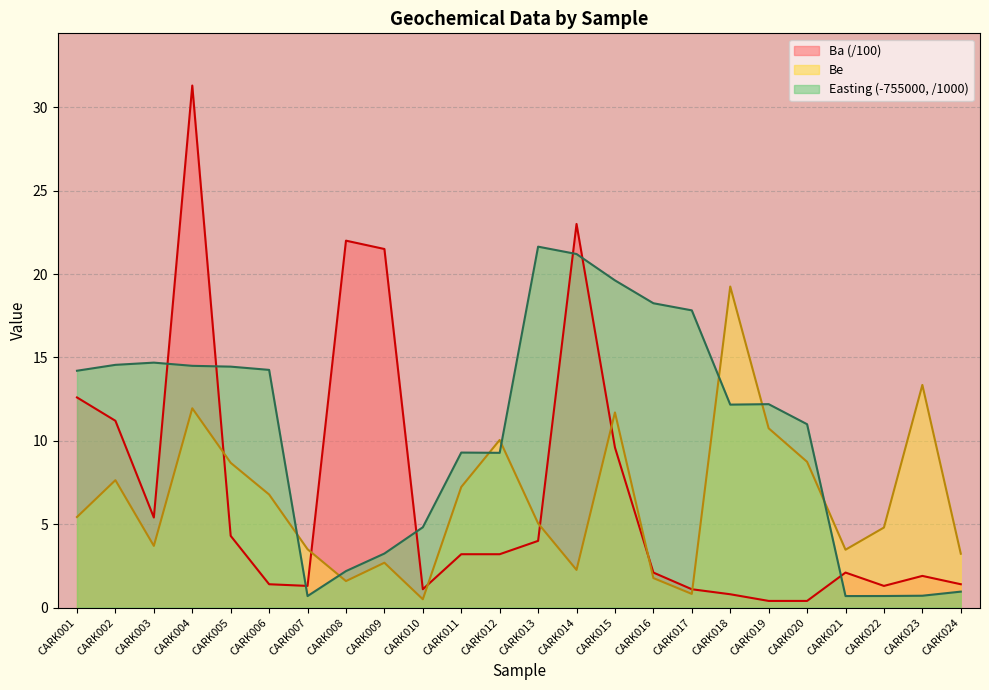

Where is the first local minimum for Ba?

CARK003